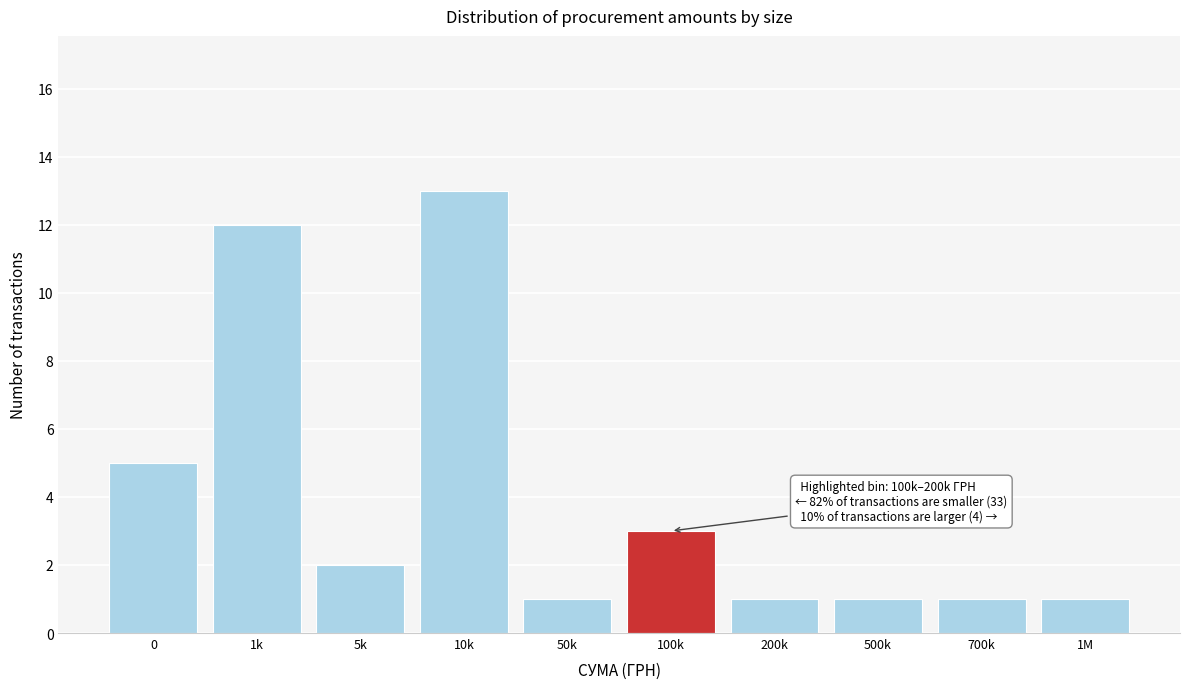

Reading left to right, transcribe all the data shown in this chart.

0=5	1k=12	5k=2	10k=13	50k=1	100k=3	200k=1	500k=1	700k=1	1M=1